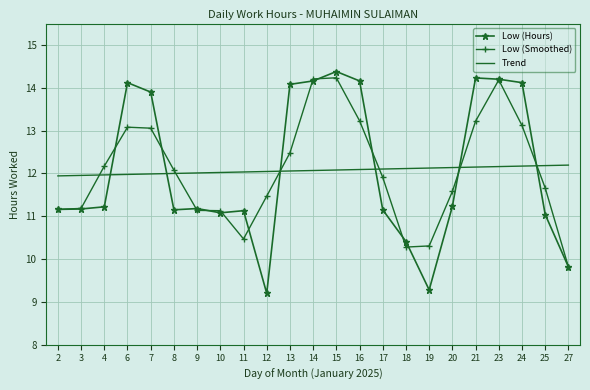

What is the sum of all Low (Smoothed) values?

277.2